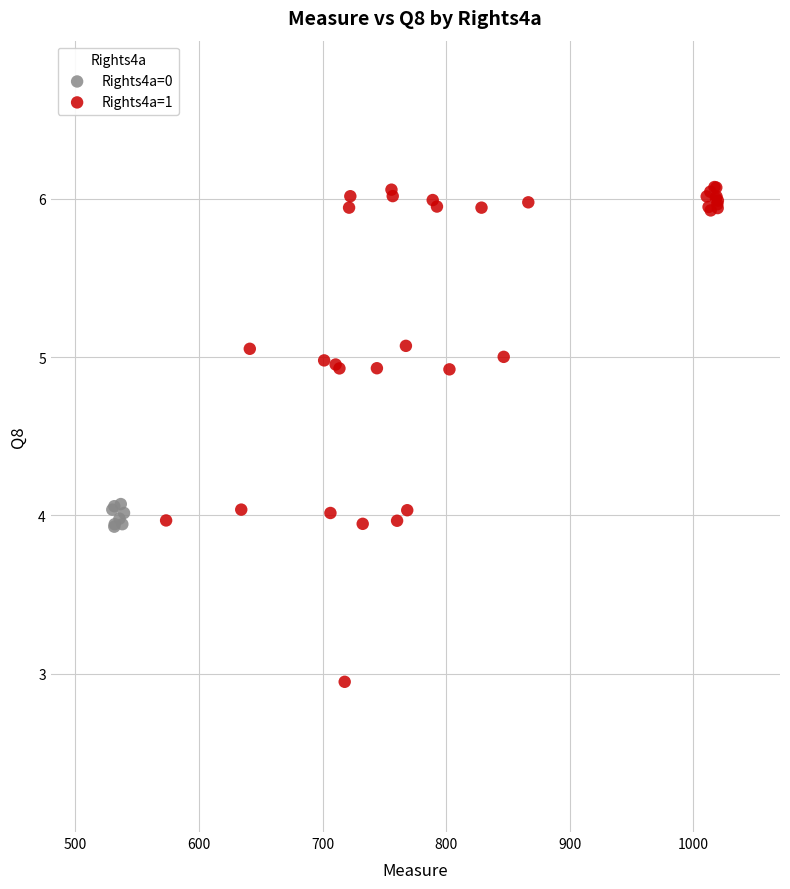

Which series contains the lowest Y value?

Rights4a=1